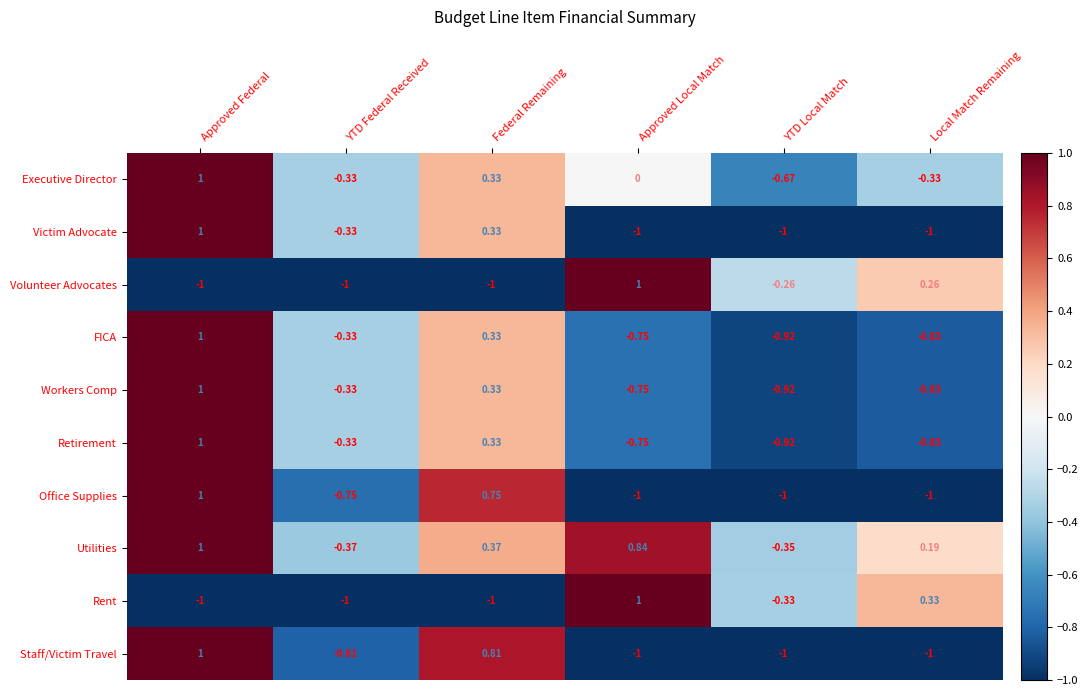

At which category is the sum across all series the highest?

Approved Federal